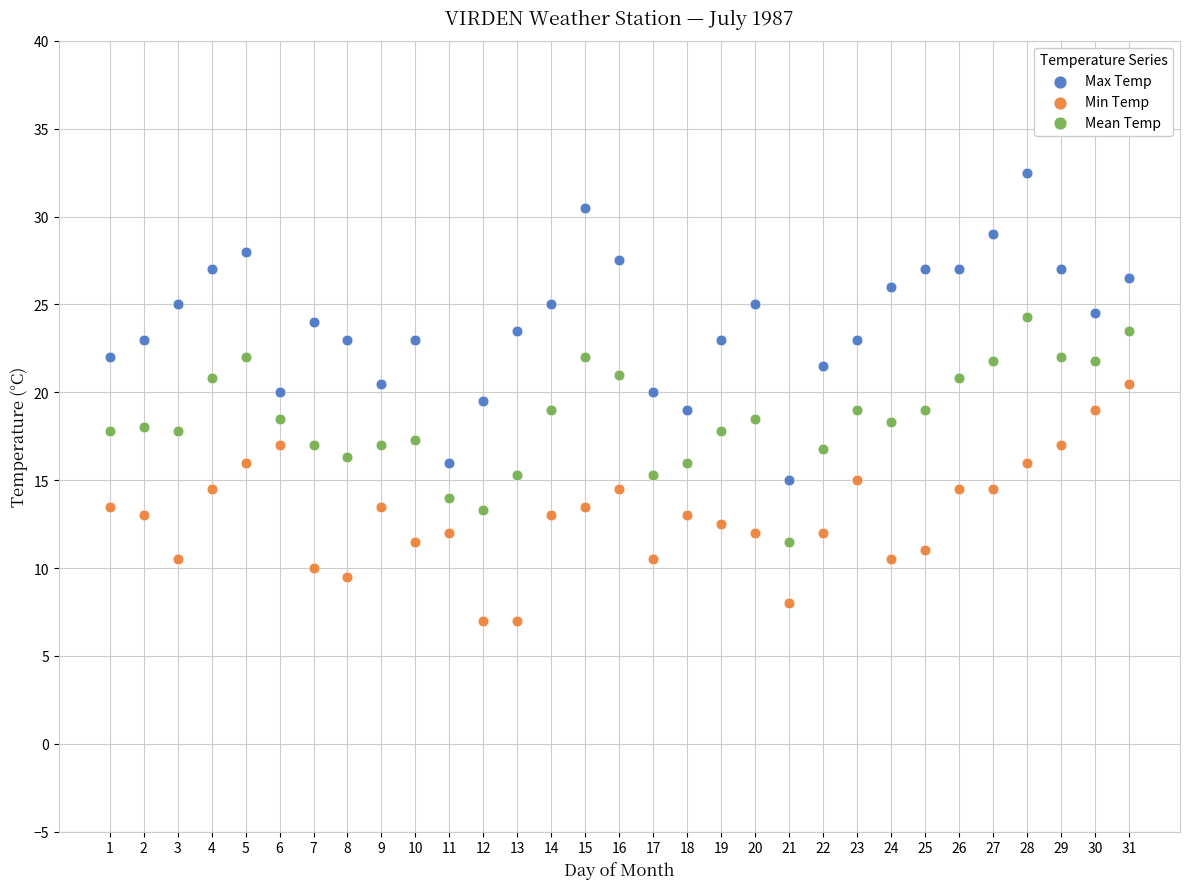

Across all data points, what is the range of X values (max minus min)?

30.0